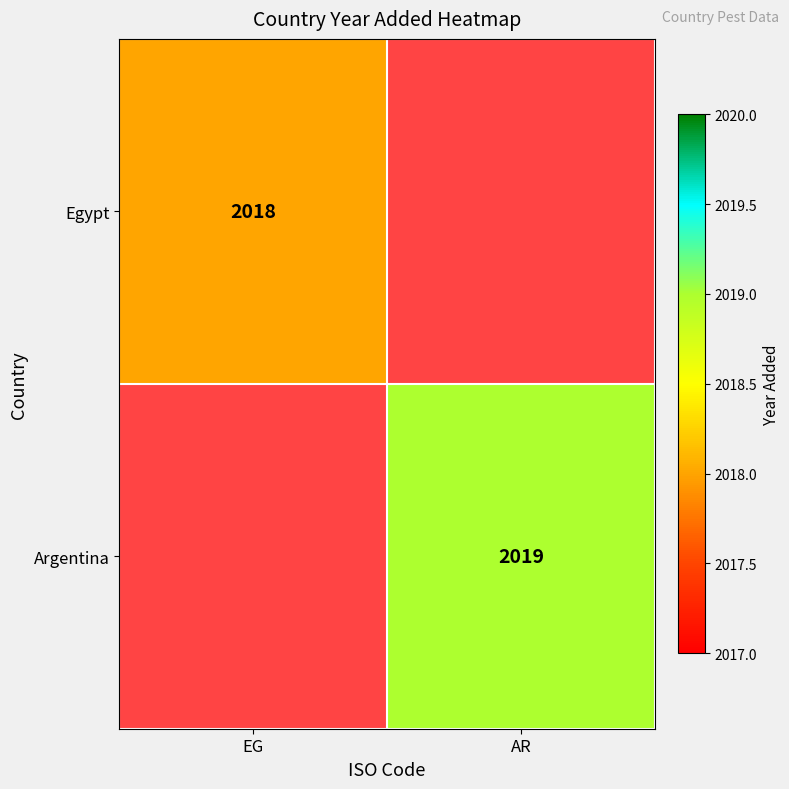

The Argentina series shows 597 at AR. True or false?

False